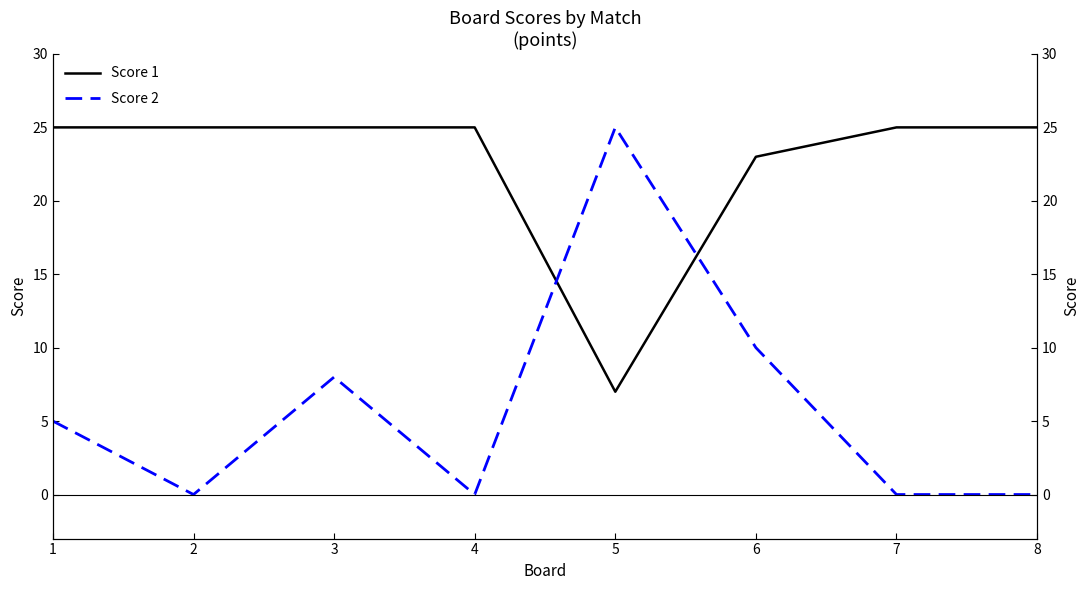

Reading left to right, list all the values displayed in this chart.

Score 1: 25	25	25	25	7	23	25	25
Score 2: 5	0	8	0	25	10	0	0